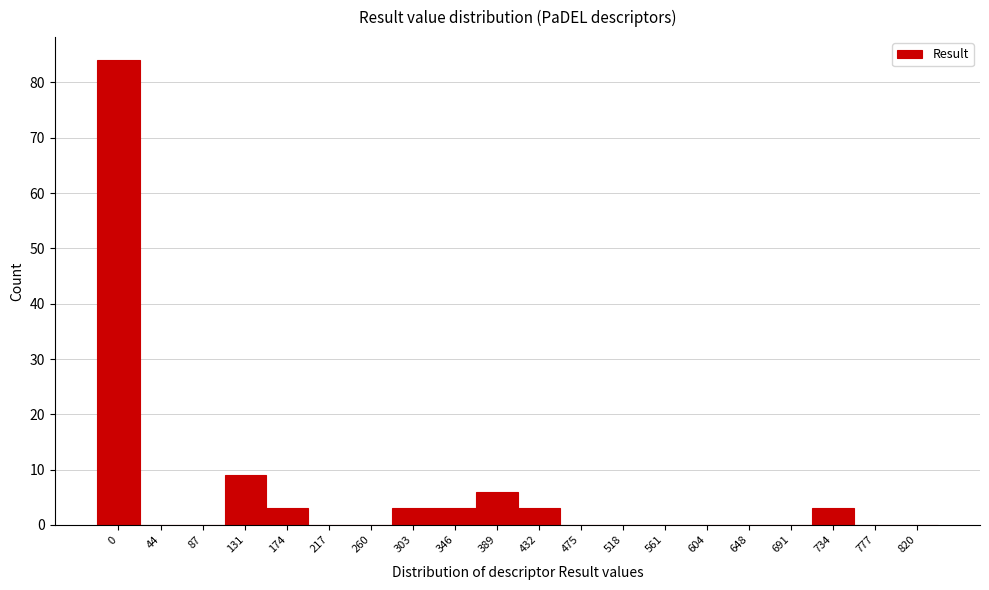

Reading left to right, extract all data points from this chart.

0=84	44=0	87=0	131=9	174=3	217=0	260=0	303=3	346=3	389=6	432=3	475=0	518=0	561=0	604=0	648=0	691=0	734=3	777=0	820=0